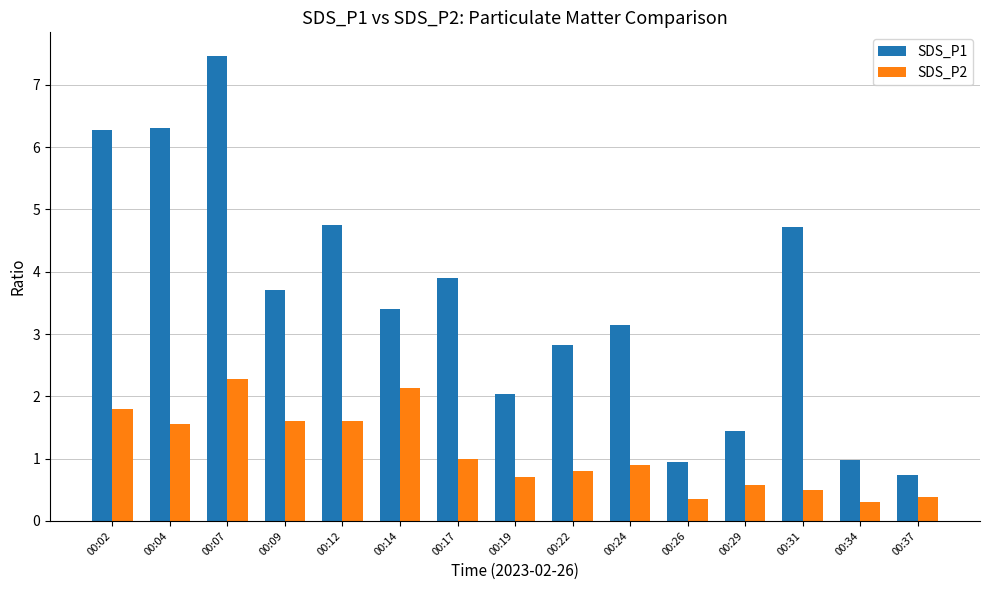

What is the average value of the SDS_P2 series?

1.1